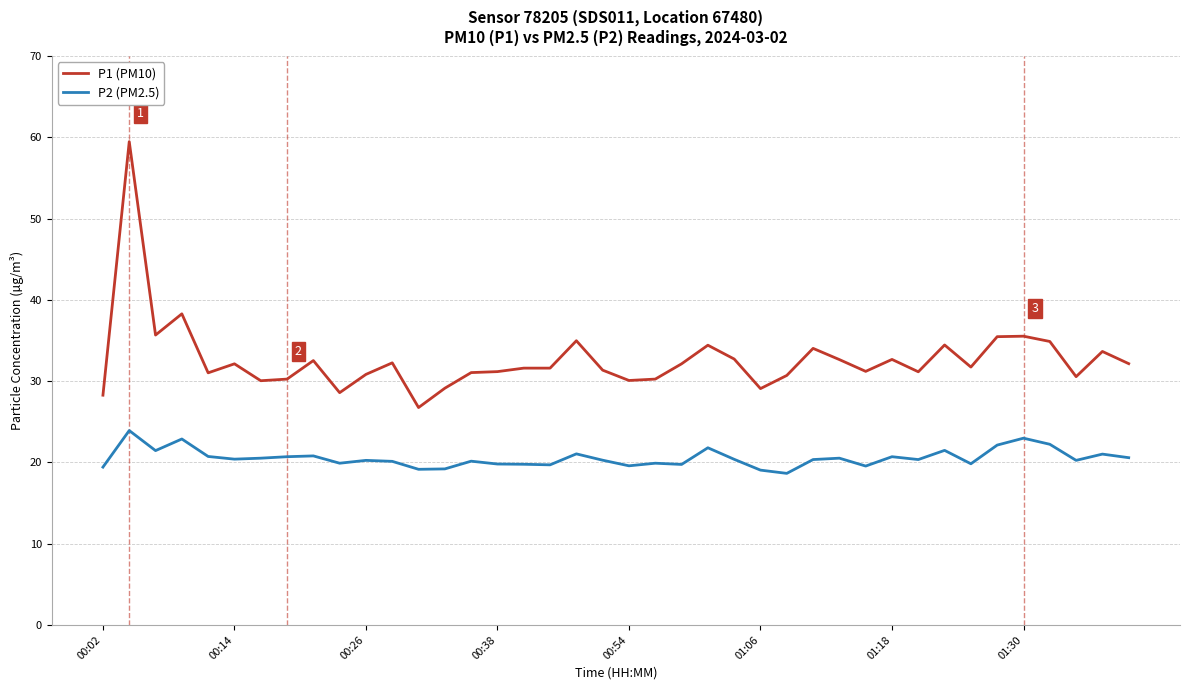

Does the chart have visible grid lines?

Yes